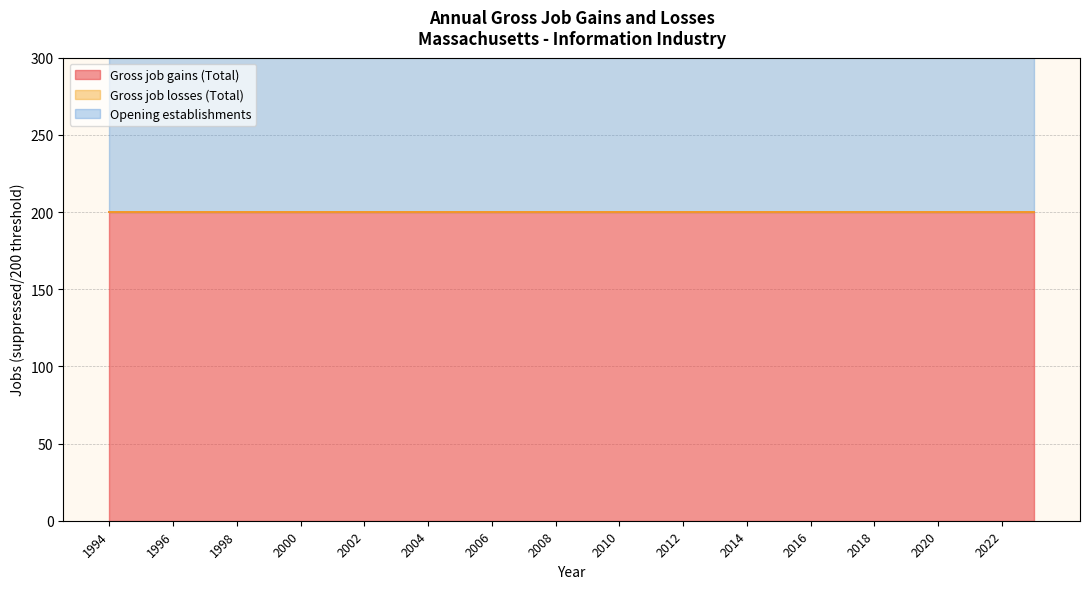

At 2012, list the series in order from largest to smallest.

Gross job gains (Total), Opening establishments, Gross job losses (Total)